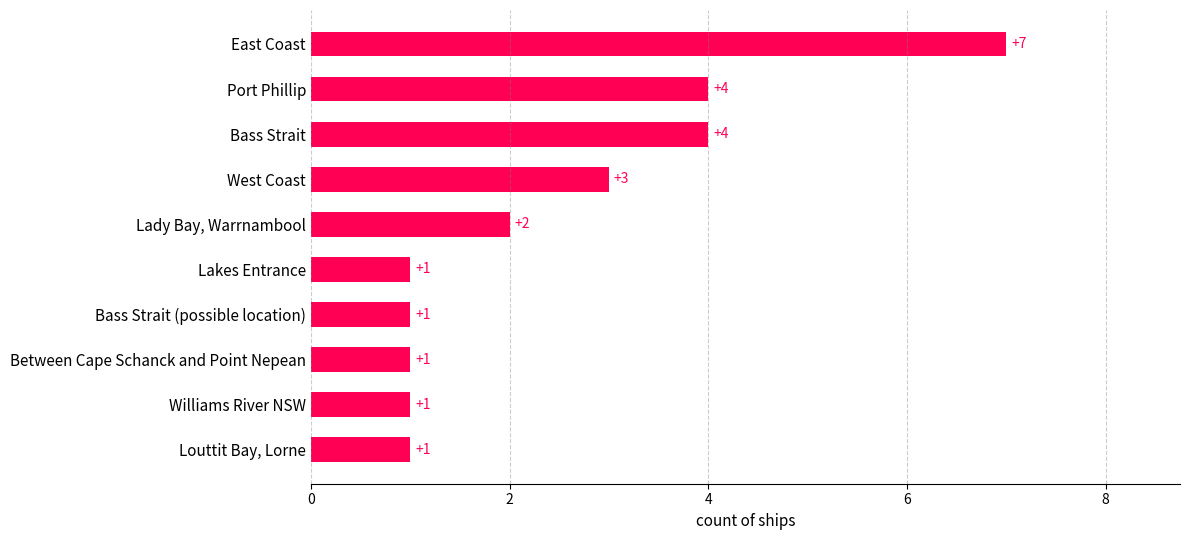

Reading bottom to top, list all the values displayed in this chart.

1	1	1	1	1	2	3	4	4	7